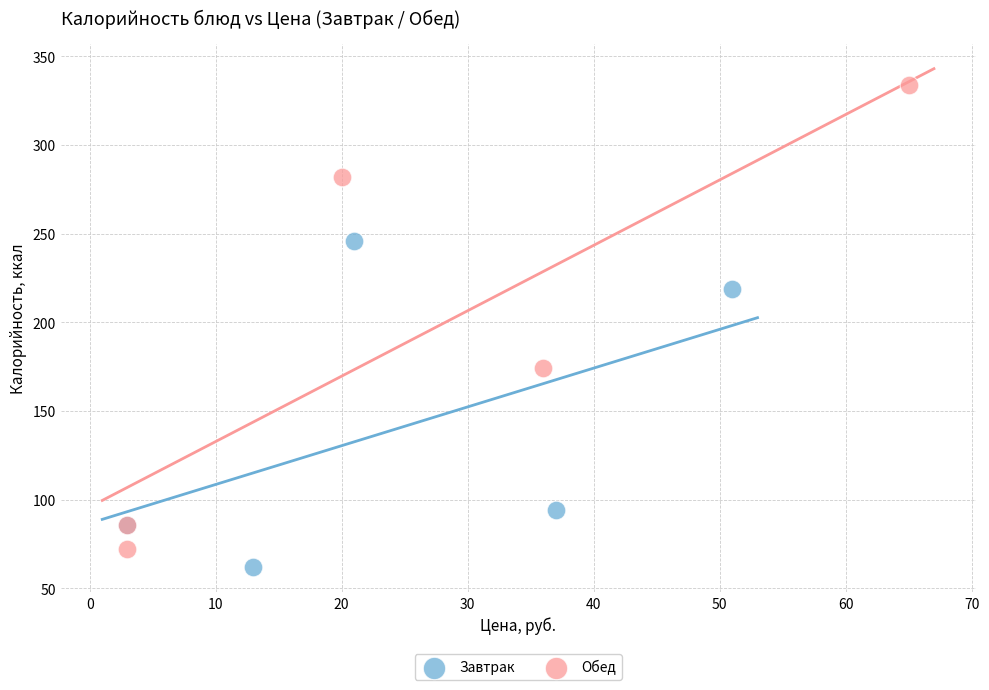

Which series contains the highest Y value?

Обед